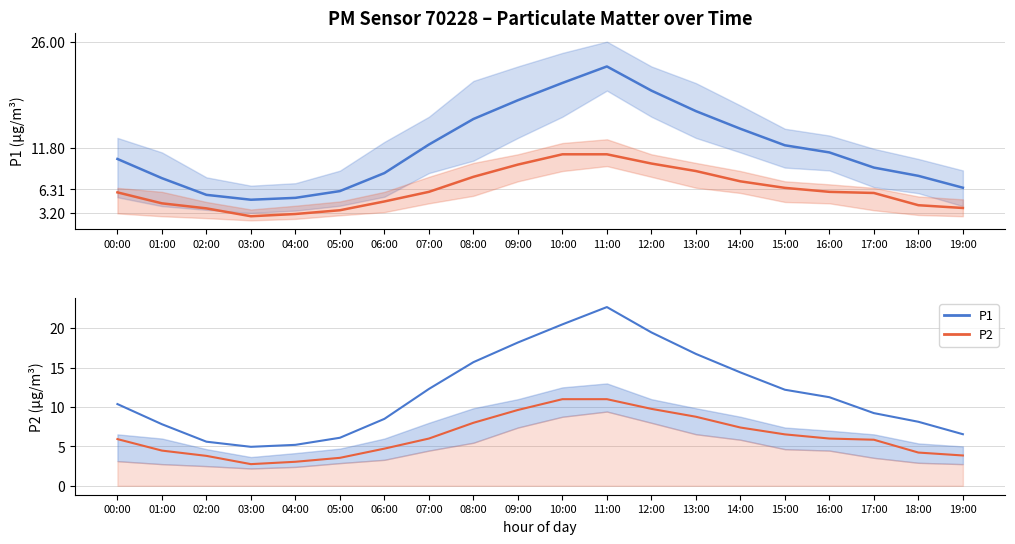

How many lines are shown in the chart?

2